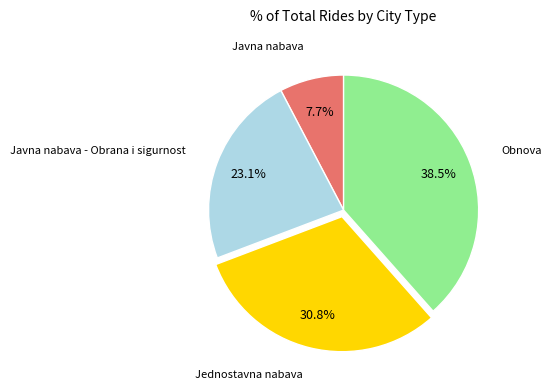

To the nearest percent, what portion does Javna nabava - Obrana i sigurnost represent?

23%